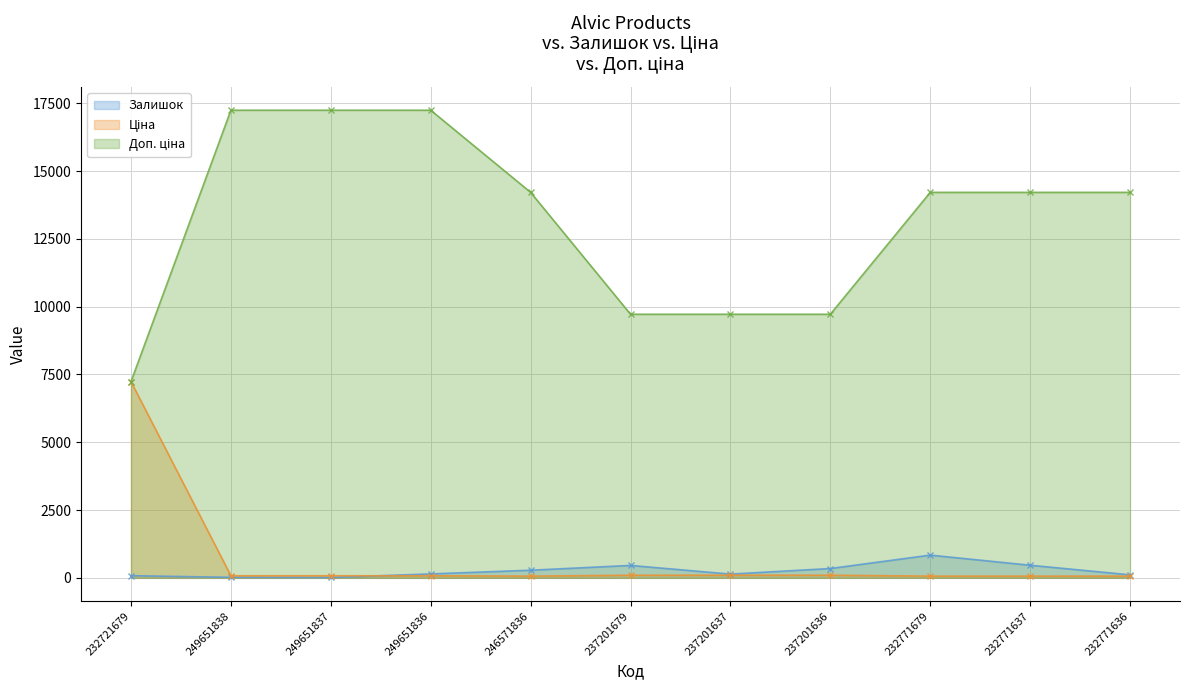

Between 249651836 and 232771636, which is larger?

249651836